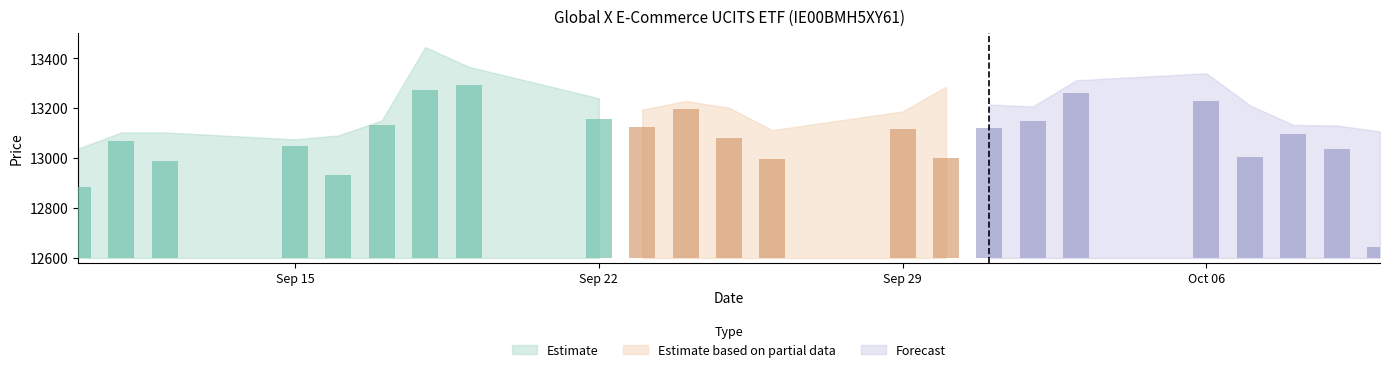

What is the label of the 13th bar from the left?

26.09.2025